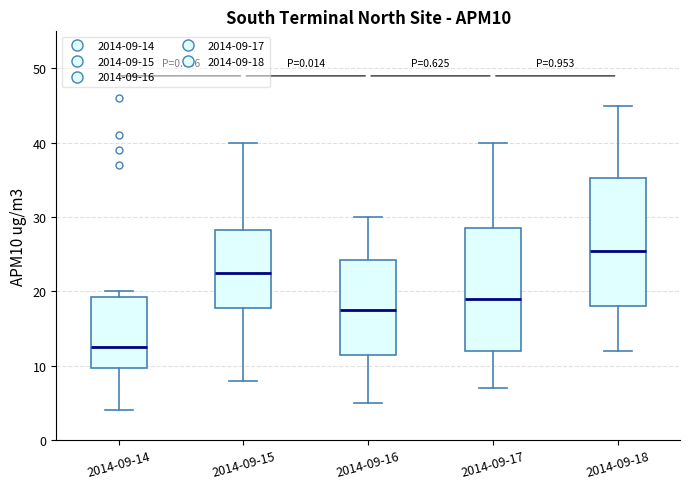

Which box's median line is the lowest?

2014-09-14